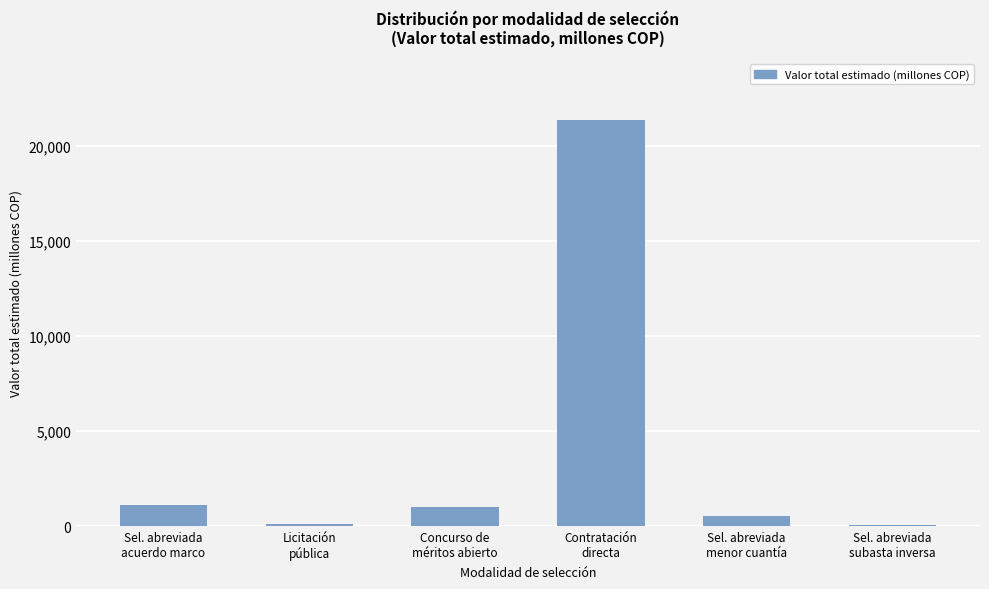

At which label does the data first exceed 1022?

Sel. abreviada
acuerdo marco